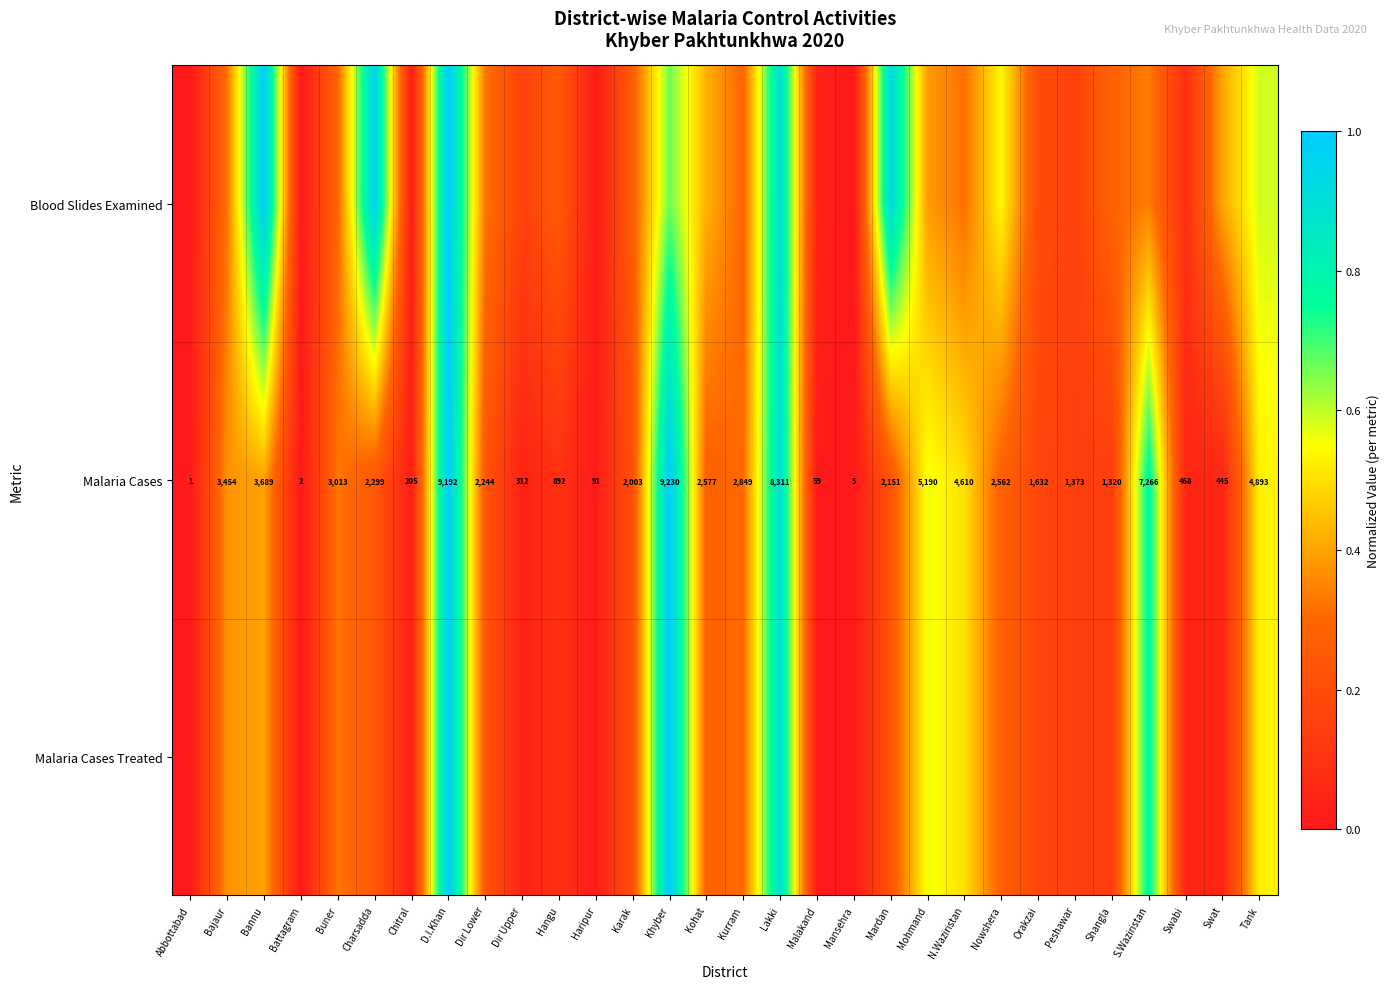

Which has a higher value, D.I.Khan or Swat?

D.I.Khan